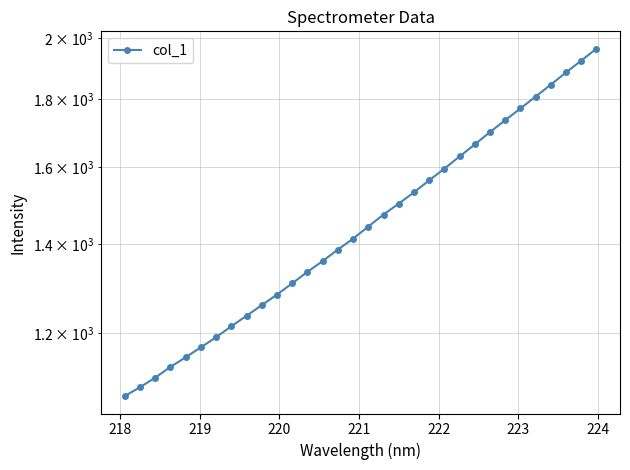

Is this an area chart (filled region under the line)?

No